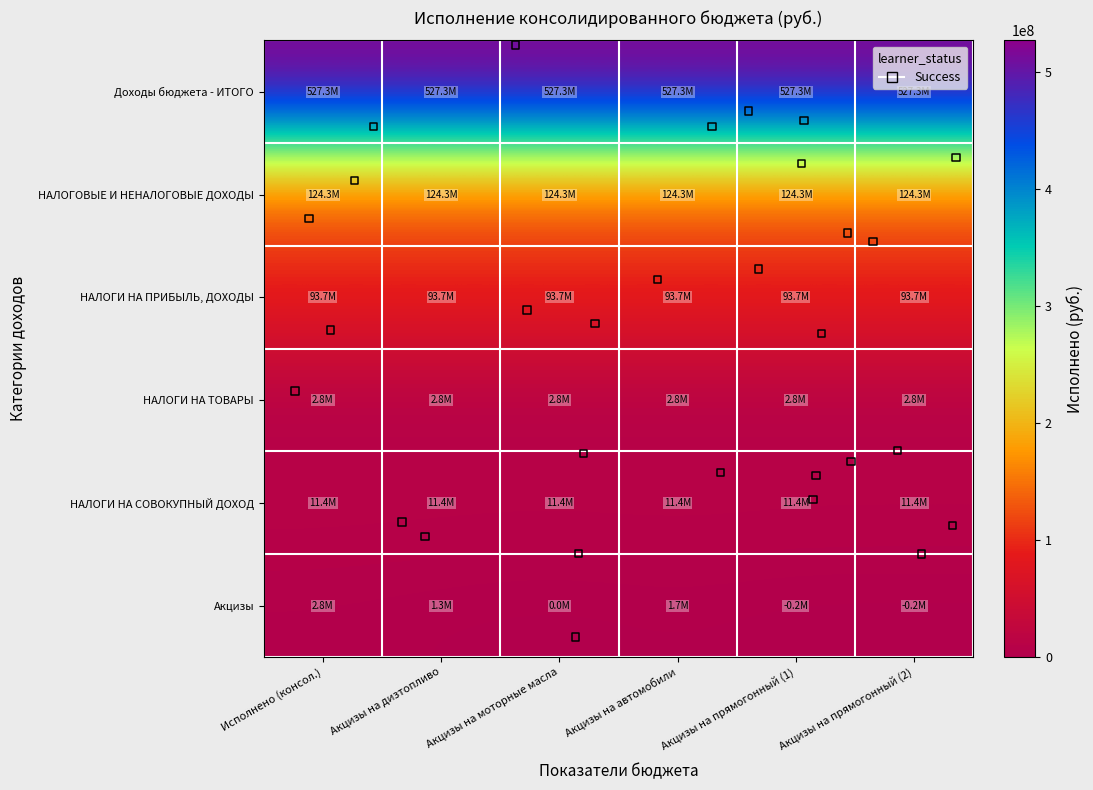

Reading left to right, what are all the values shown in this chart?

Доходы бюджета - ИТОГО: 0=527268566.8	1=527268566.8	2=527268566.8	3=527268566.8	4=527268566.8	5=527268566.8
НАЛОГОВЫЕ И НЕНАЛОГОВЫЕ ДОХОДЫ: 0=124259903.3	1=124259903.3	2=124259903.3	3=124259903.3	4=124259903.3	5=124259903.3
НАЛОГИ НА ПРИБЫЛЬ, ДОХОДЫ: 0=93696266.6	1=93696266.6	2=93696266.6	3=93696266.6	4=93696266.6	5=93696266.6
НАЛОГИ НА ТОВАРЫ (РАБОТЫ, УСЛУГИ): 0=2791951.6	1=2791951.6	2=2791951.6	3=2791951.6	4=2791951.6	5=2791951.6
НАЛОГИ НА СОВОКУПНЫЙ ДОХОД: 0=11439325.2	1=11439325.2	2=11439325.2	3=11439325.2	4=11439325.2	5=11439325.2
Акцизы: 0=2791951.6	1=1265306.7	2=9526.2	3=1737352.9	4=-220234.2	5=-220234.2